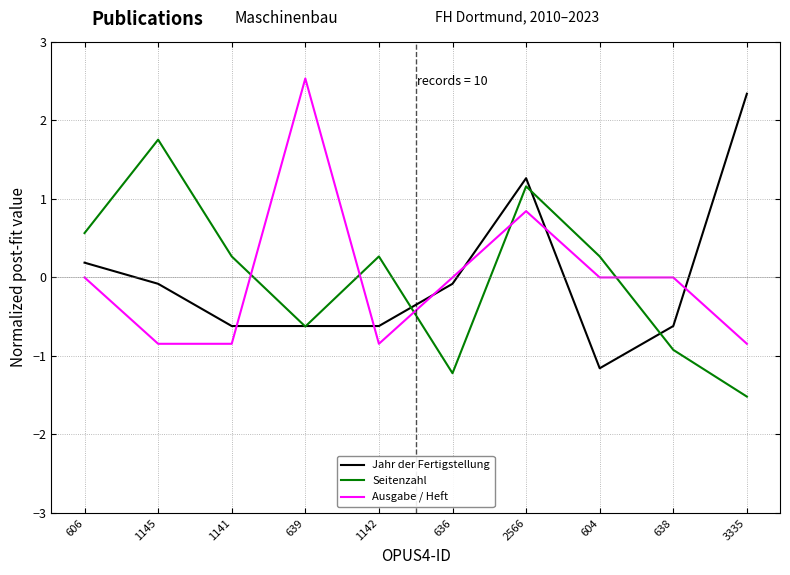

At how many categories does at least one series exceed 1?

4